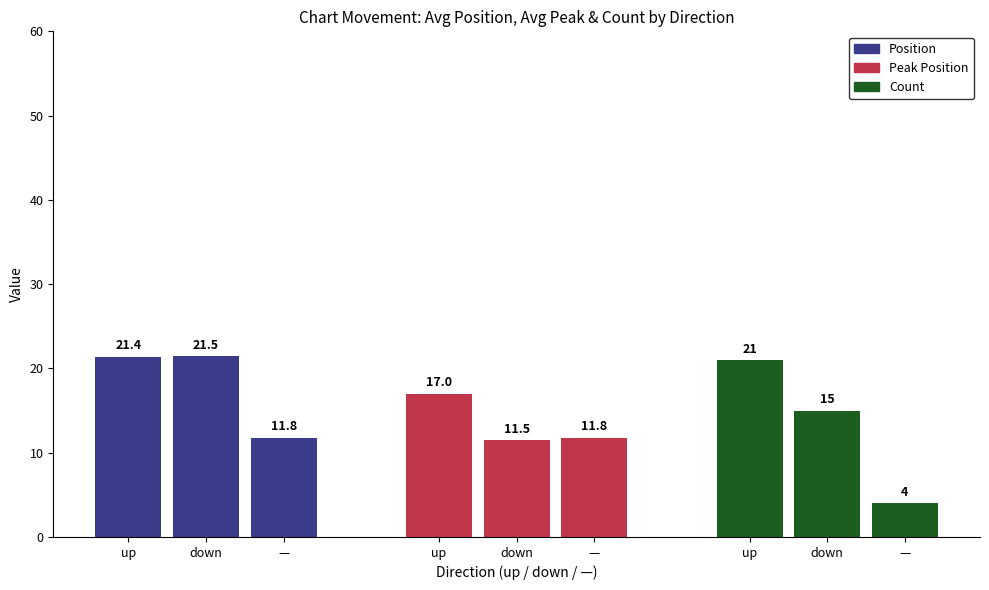

Which label corresponds to the smallest value in the chart?

—